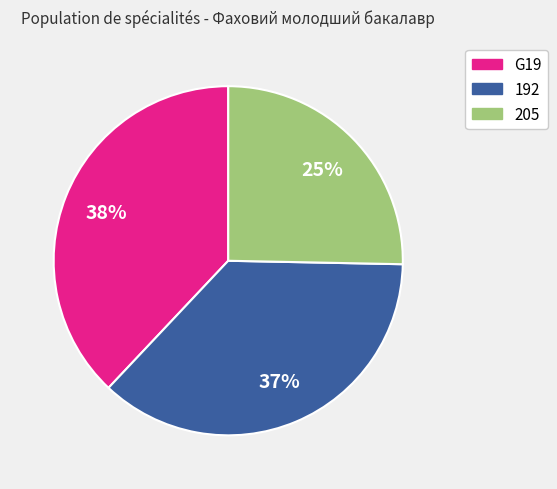

Does any single category account for the majority?

No